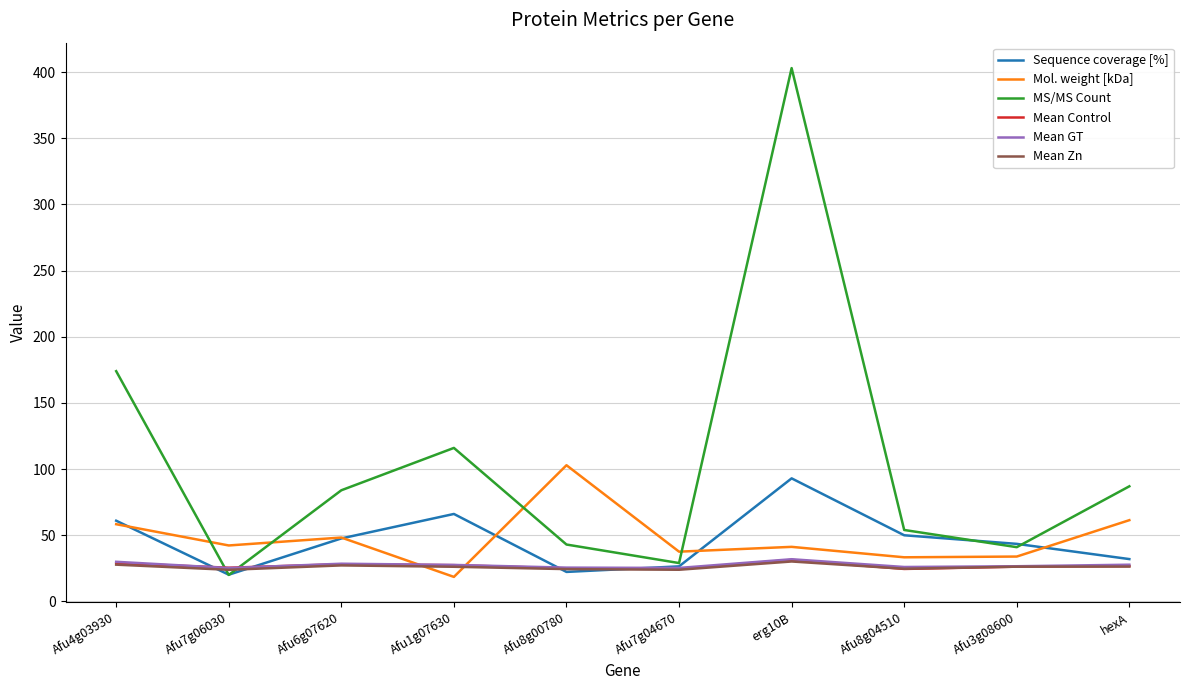

Which series has the widest spread of values?

MS/MS Count